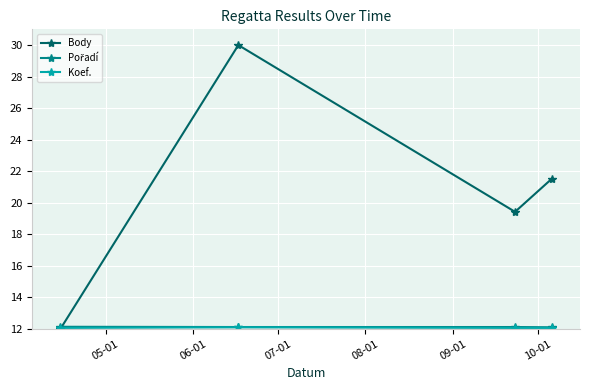

Which series has the widest spread of values?

Body